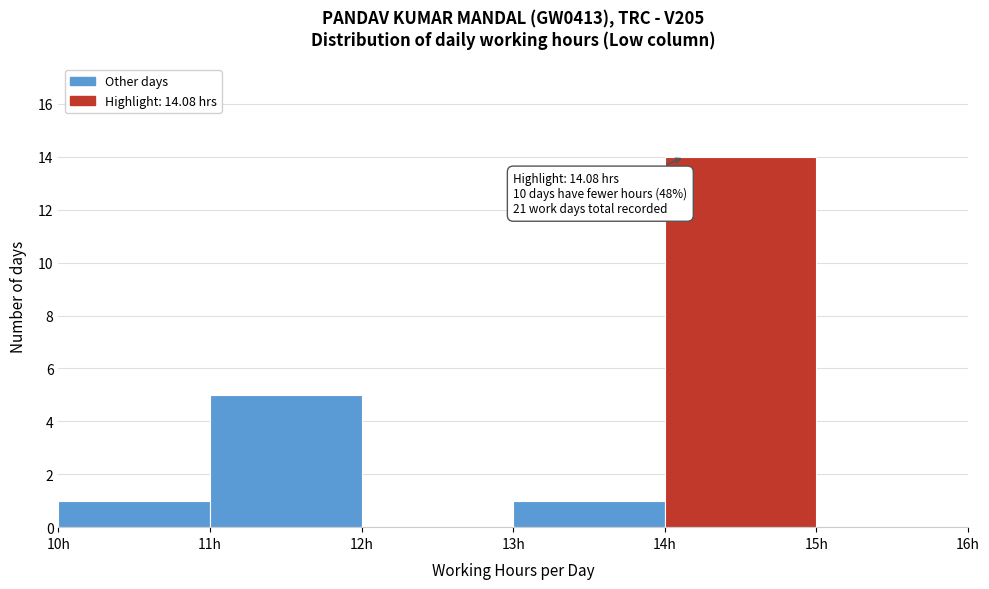

Which range on the x-axis has the tallest bar?

14 to 15